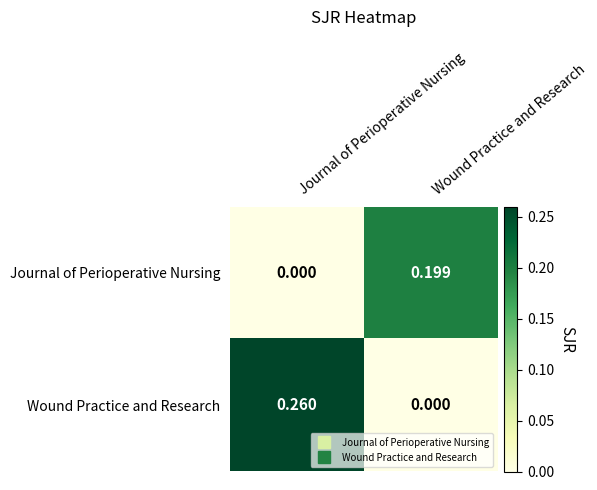

At how many categories does at least one series exceed 0?

2